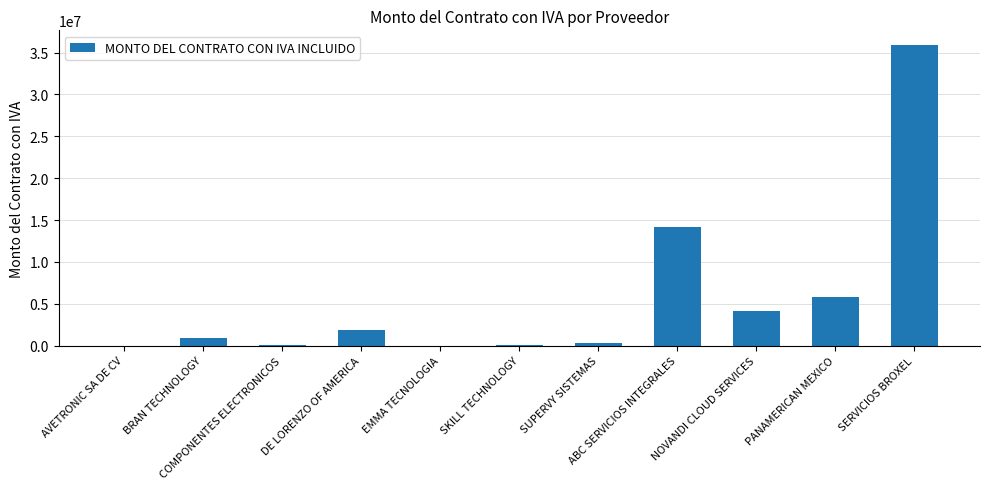

At which label is the value closest to 17931843?

ABC SERVICIOS INTEGRALES